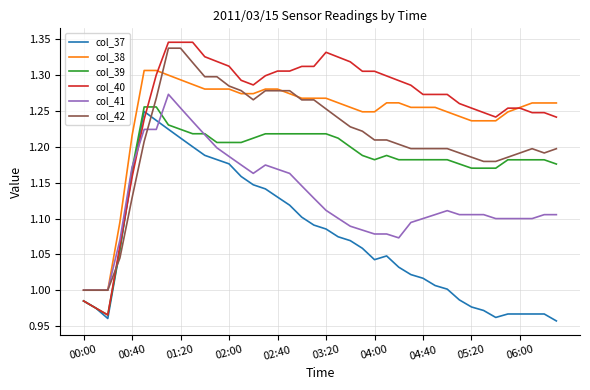

True or false: col_42 and col_37 intersect in this chart.

True